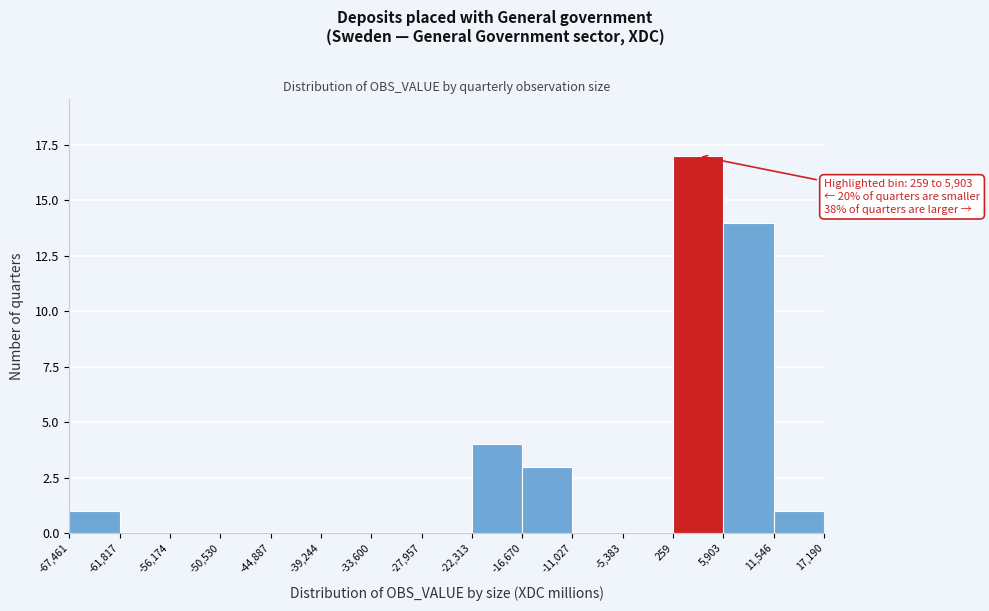

Over which range of the x-axis is the bar tallest?

259 to 5,903